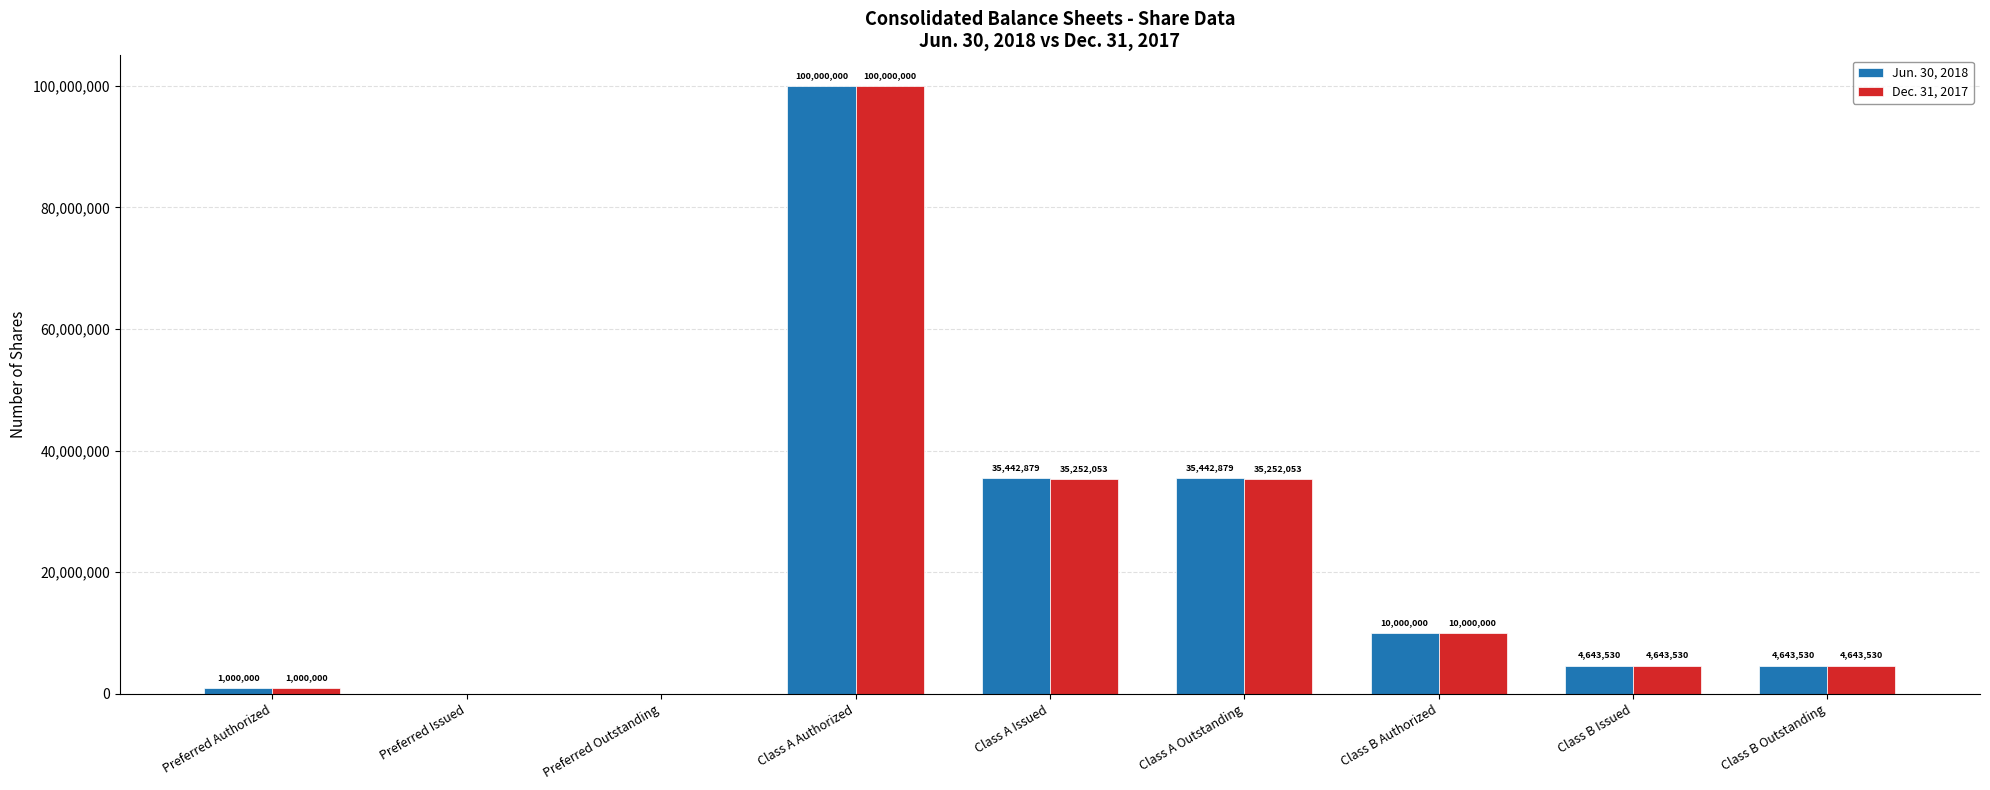

What is the sum of all Jun. 30, 2018 values?

191172818